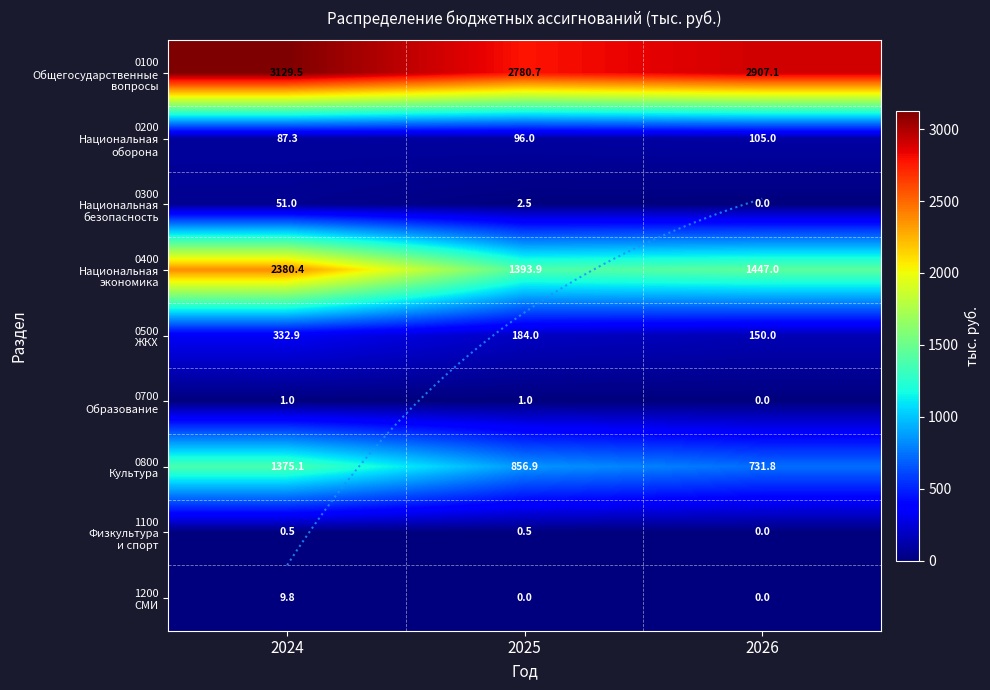

Which series has the largest total across all categories?

0100